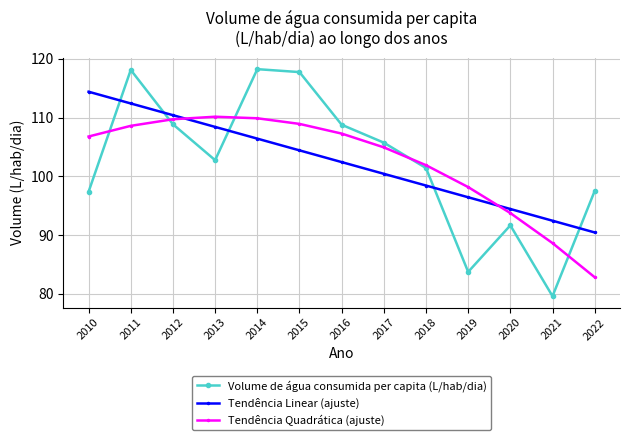

What is the total value across all series at 2021?

260.7